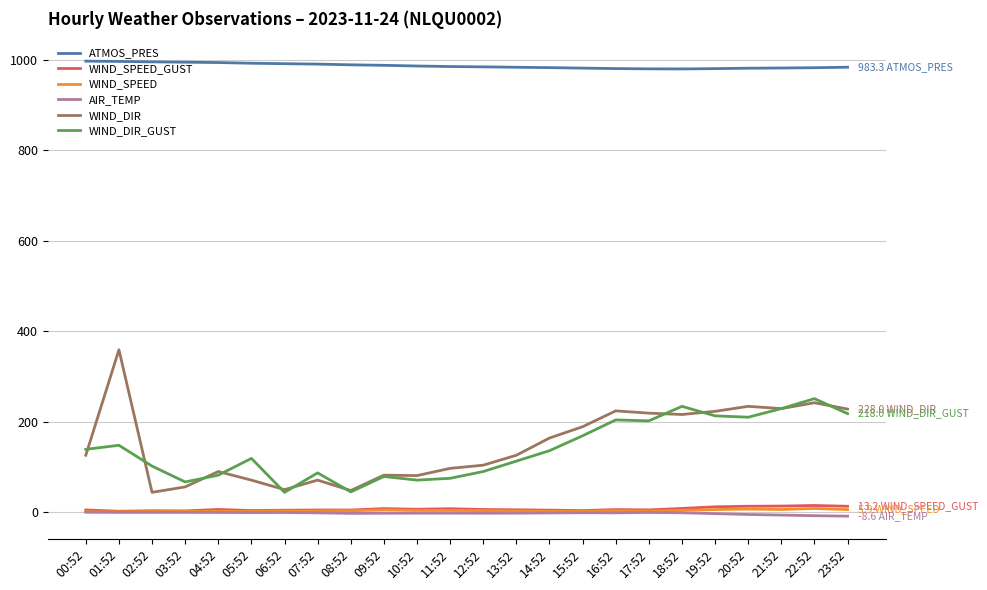

Is the value of AIR_TEMP at 14:52 greater than the value of WIND_DIR_GUST at 22:52?

No